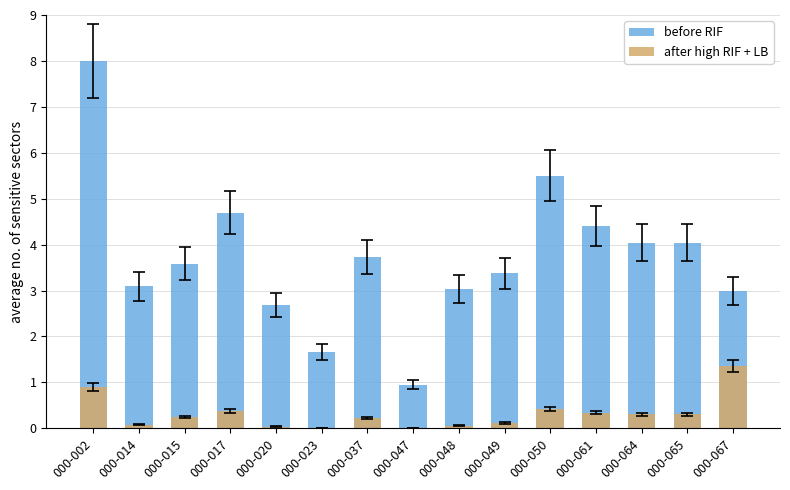

List the series in order of their peak value, highest first.

before RIF, after high RIF + LB